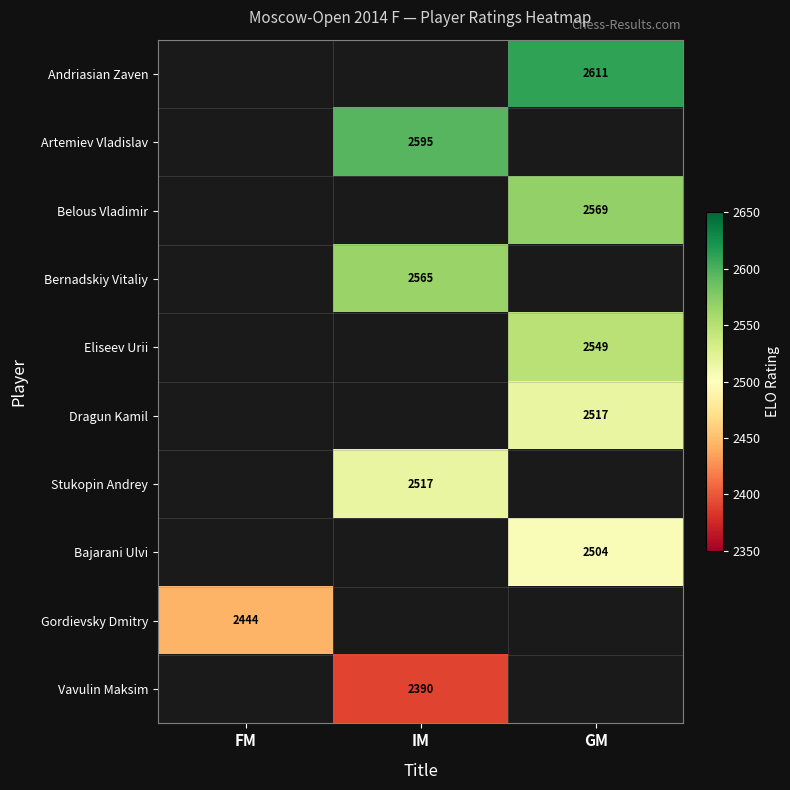

Is the value of Bajarani Ulvi at GM greater than the value of Bernadskiy Vitaliy at IM?

No